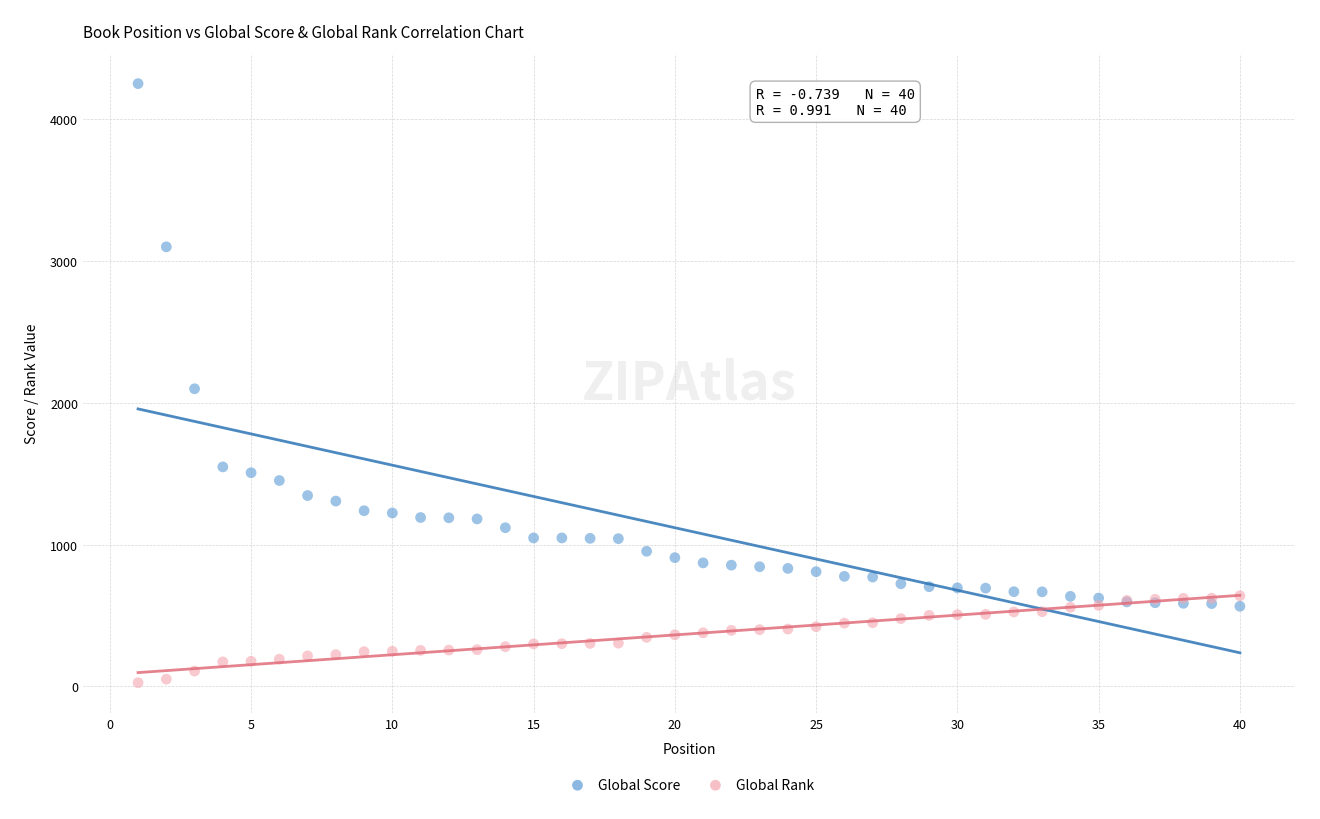

Which series reaches the minimum Y coordinate?

Global Rank